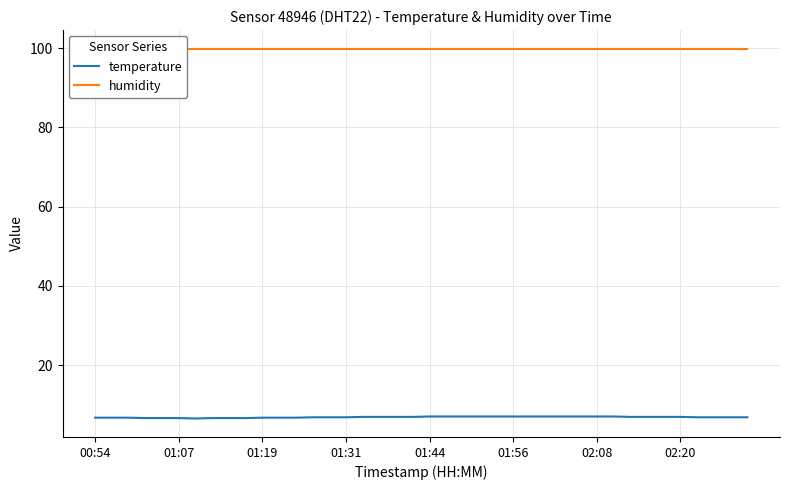

What are all the series names shown in the legend?

temperature, humidity